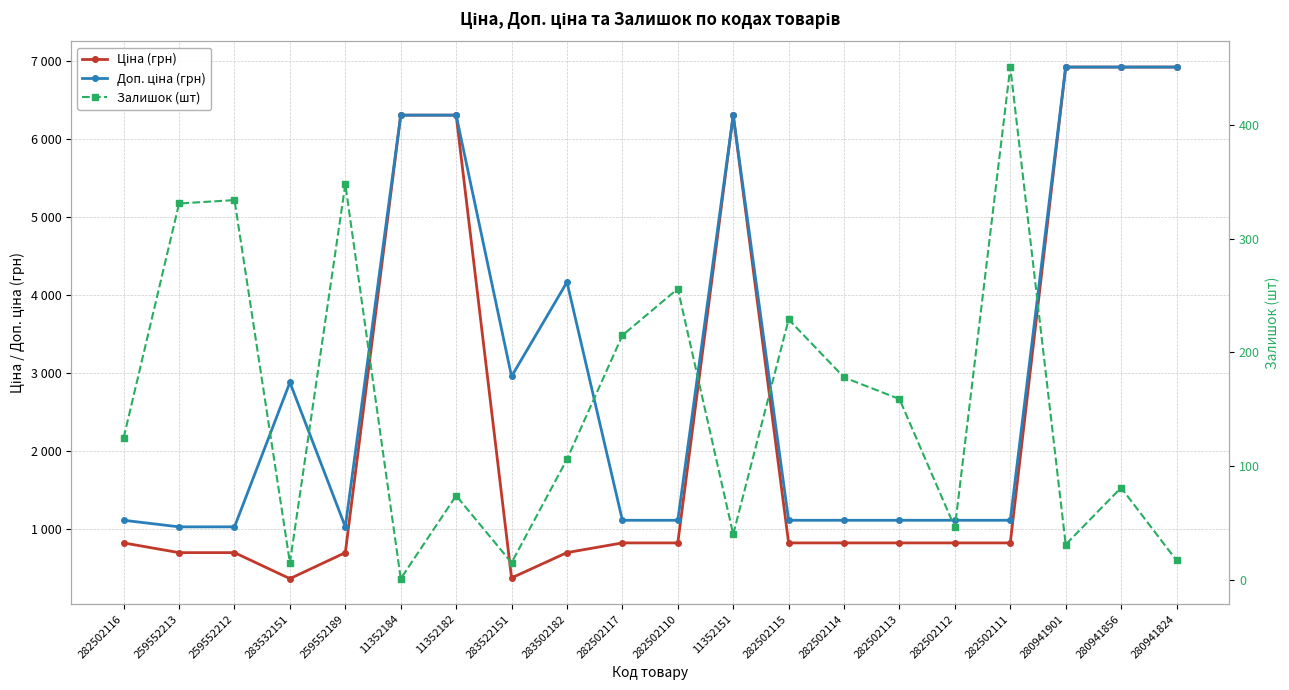

How many lines are shown in the chart?

3